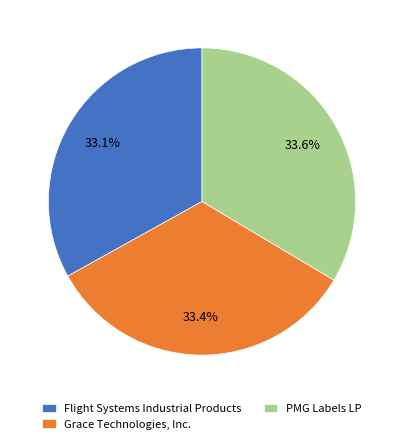

To the nearest percent, what is the average slice percentage?

33%